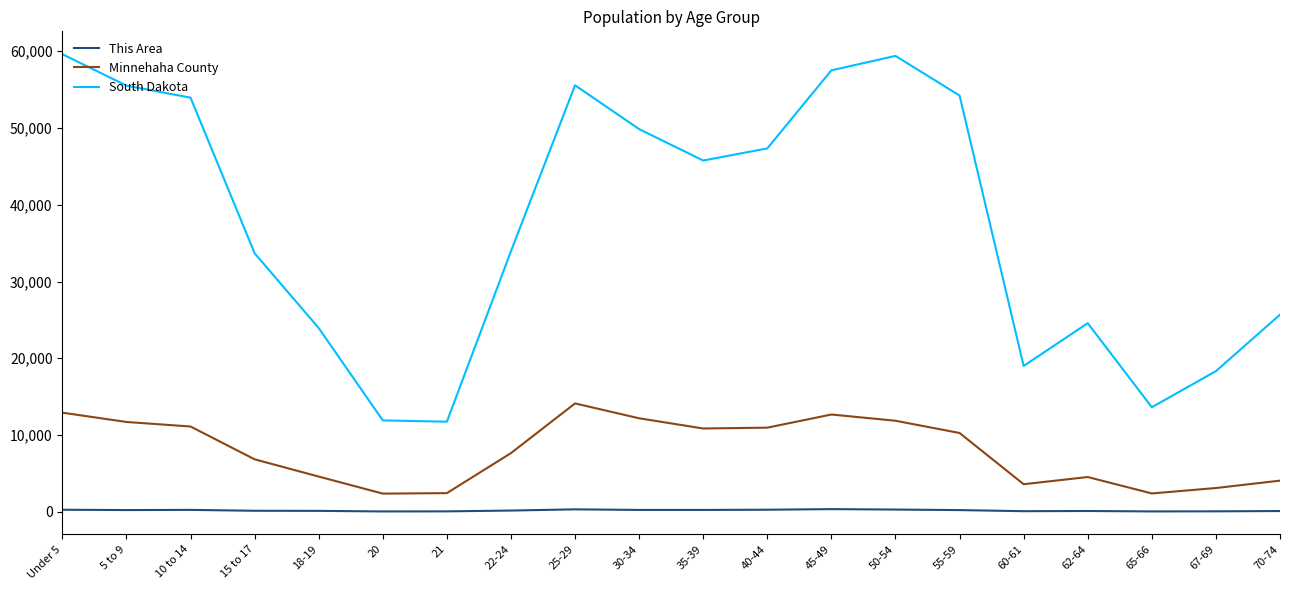

Does the chart display data point markers on the line(s)?

No